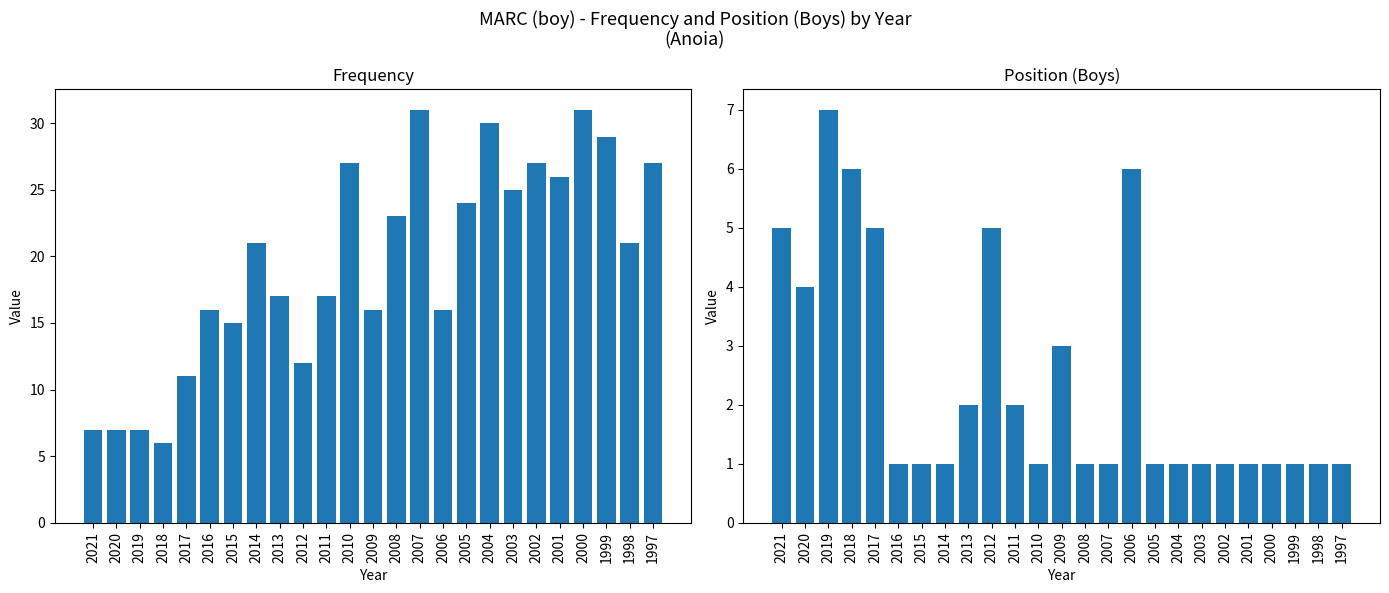

The Frequency series shows 16 at 2016. True or false?

True